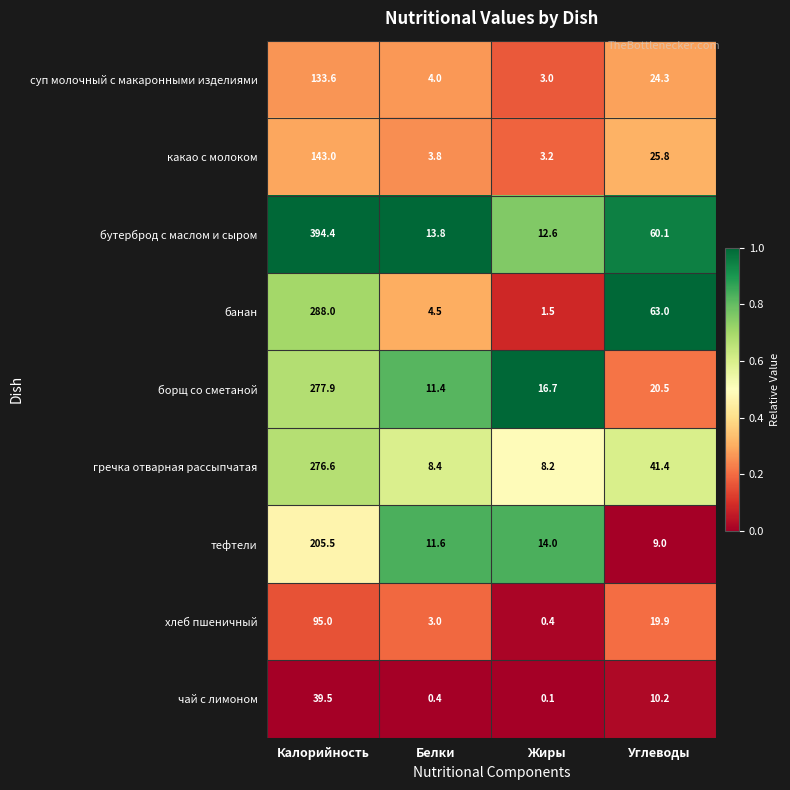

Which series changed the most between Калорийность and Жиры?

бутерброд с маслом и сыром